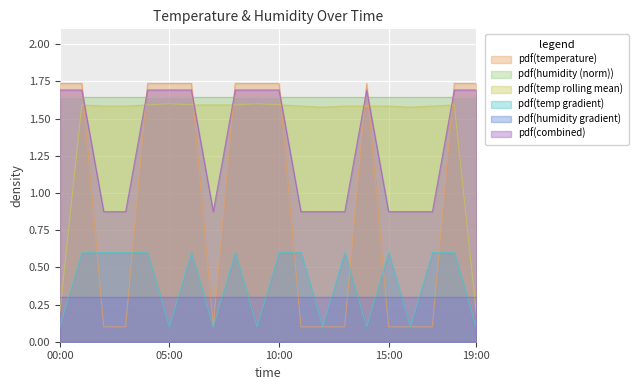

What is the label of the 4th point from the left?

03:00